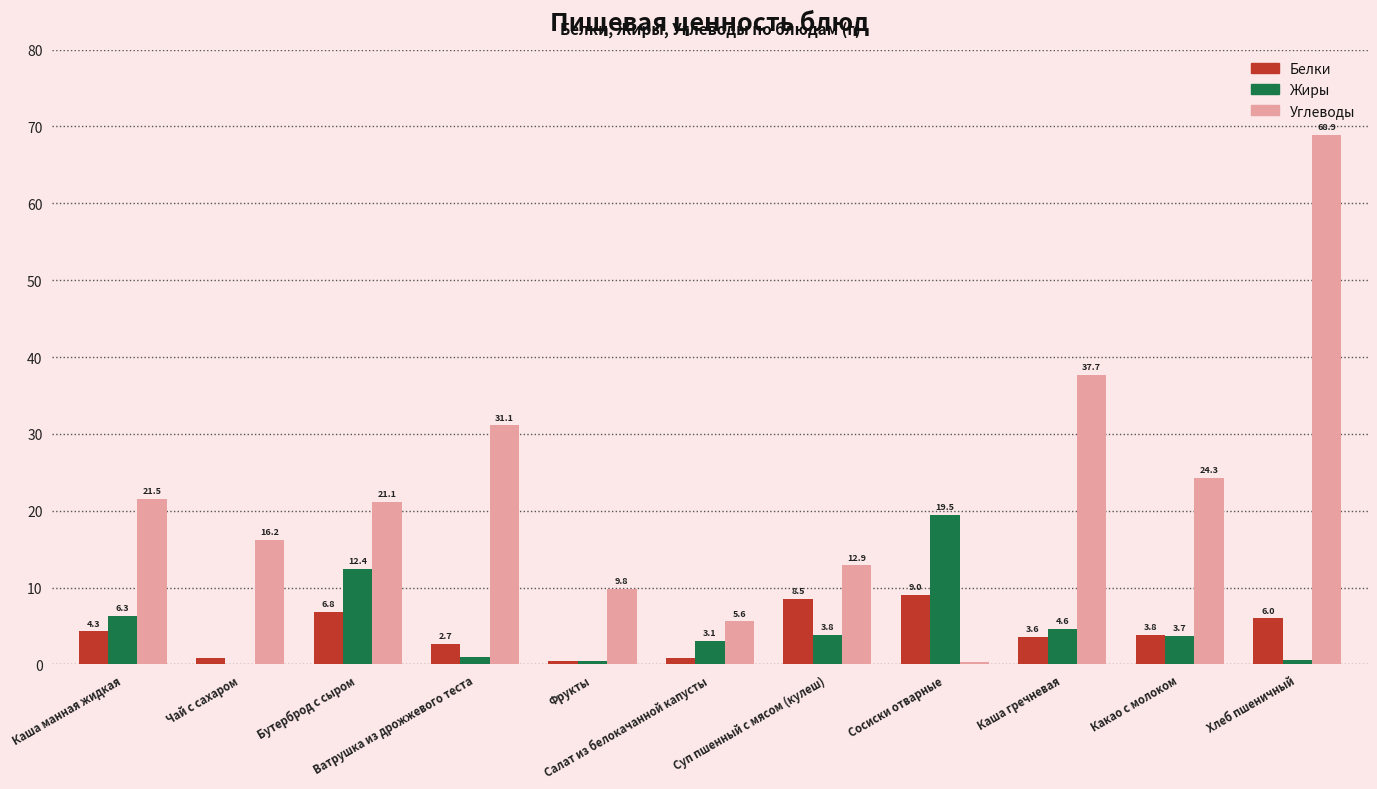

The value of Жиры at Какао с молоком is 3.7. True or false?

True